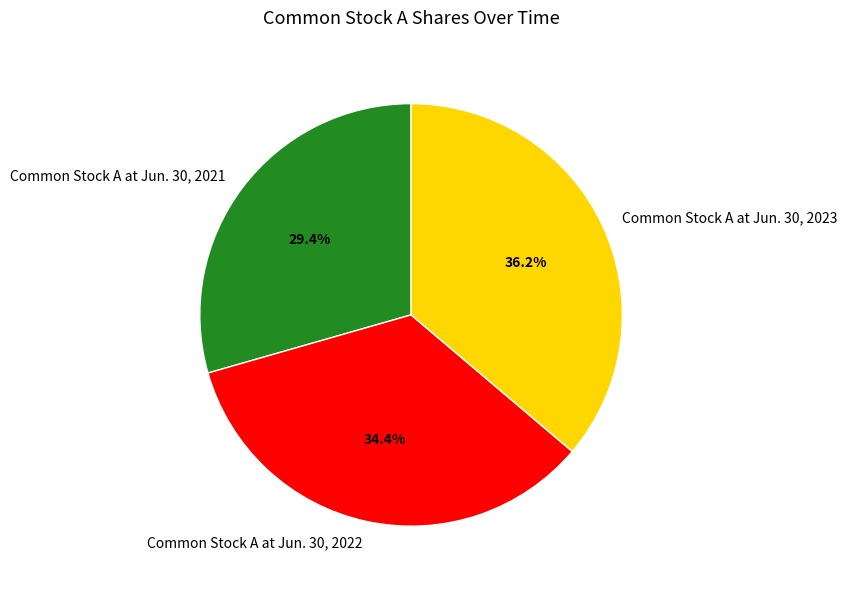

What is the ratio of the value at Common Stock A at Jun. 30, 2023 to the value at Common Stock A at Jun. 30, 2022?

1.1